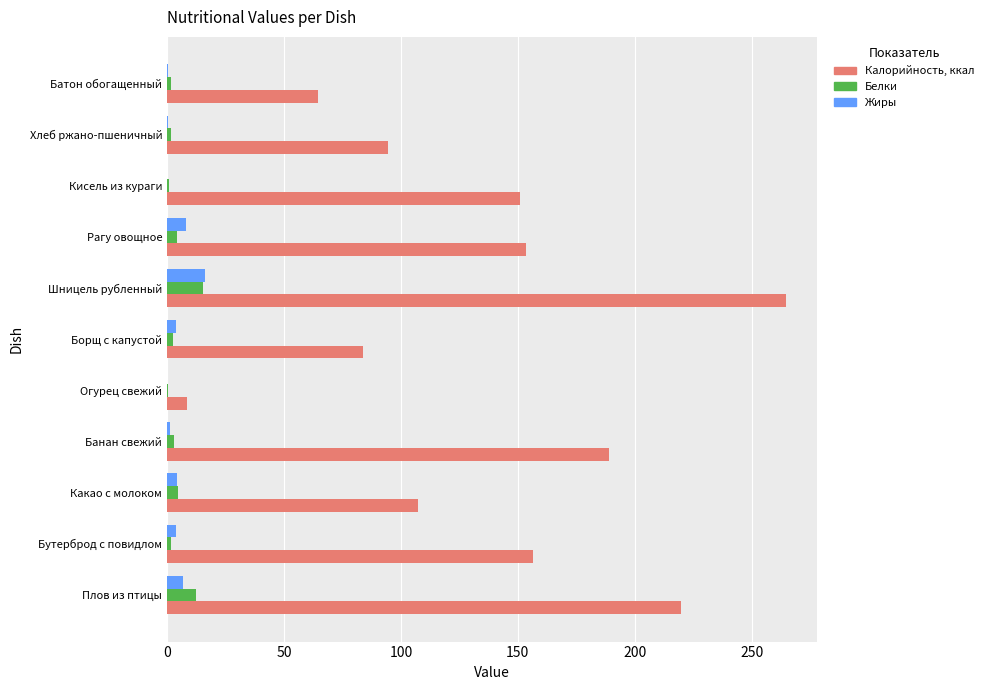

Which series has the largest total across all categories?

Калорийность, ккал